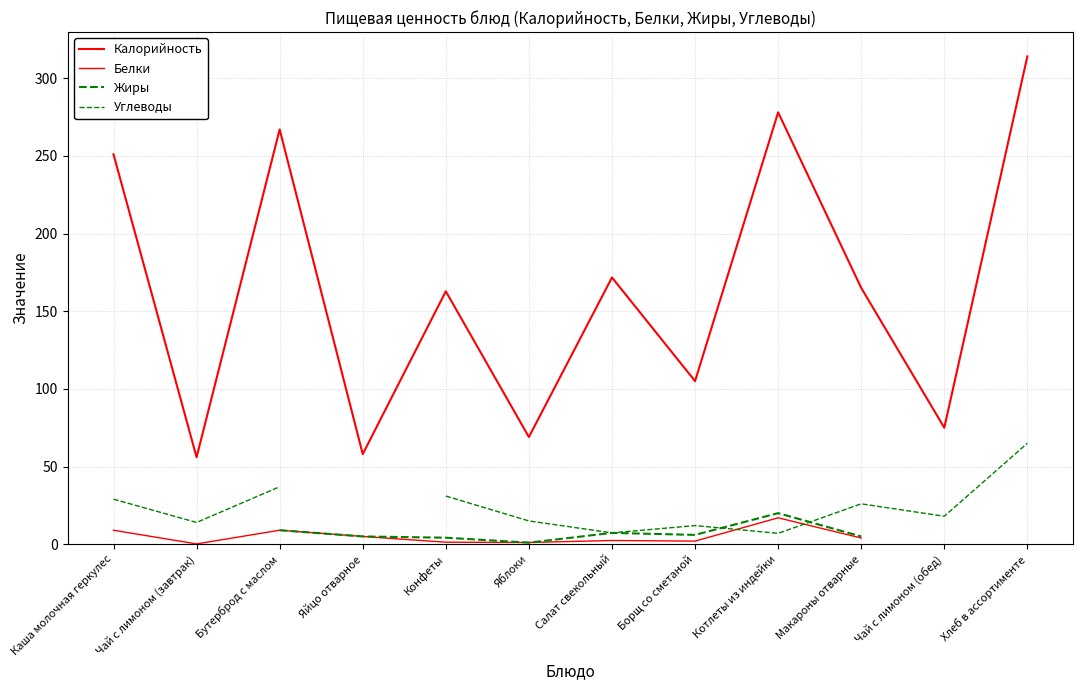

At which category is the sum across all series the highest?

Хлеб в ассортименте